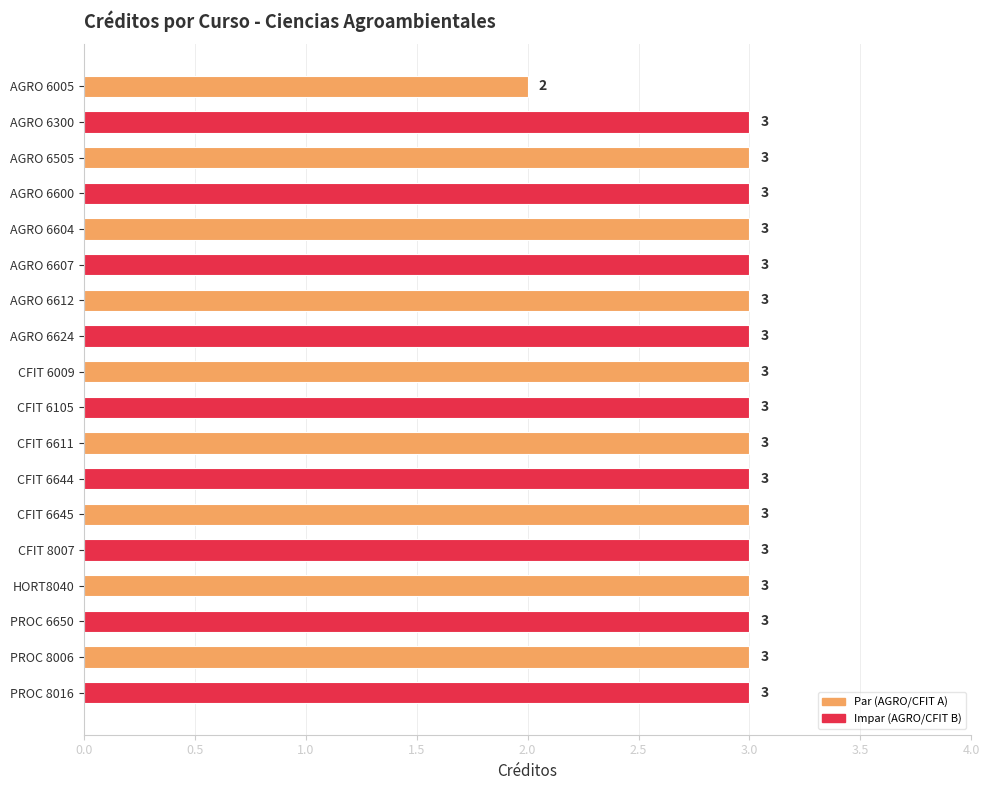

Reading bottom to top, what are all the values shown in this chart?

3	3	3	3	3	3	3	3	3	3	3	3	3	3	3	3	3	2